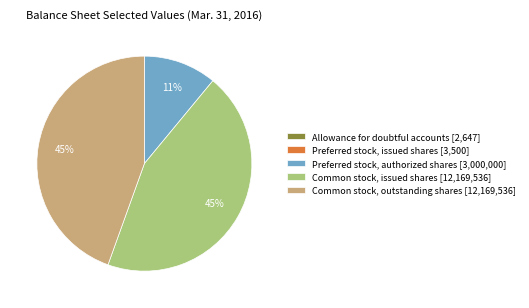

True or false: Common stock, outstanding shares [12,169,536] accounts for 45% of the total.

True